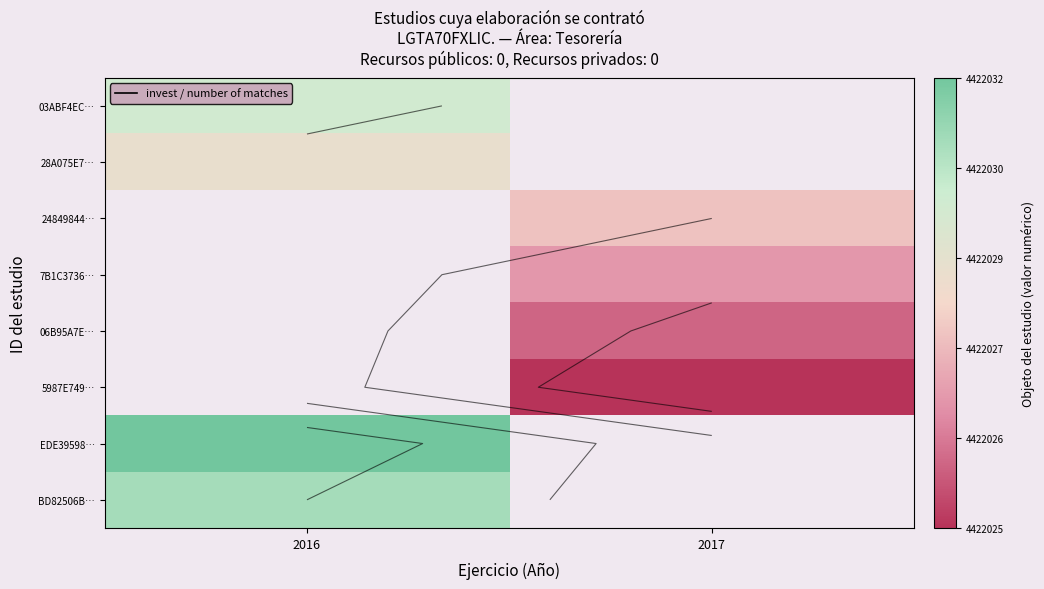

Which label corresponds to the largest value in the chart?

2016